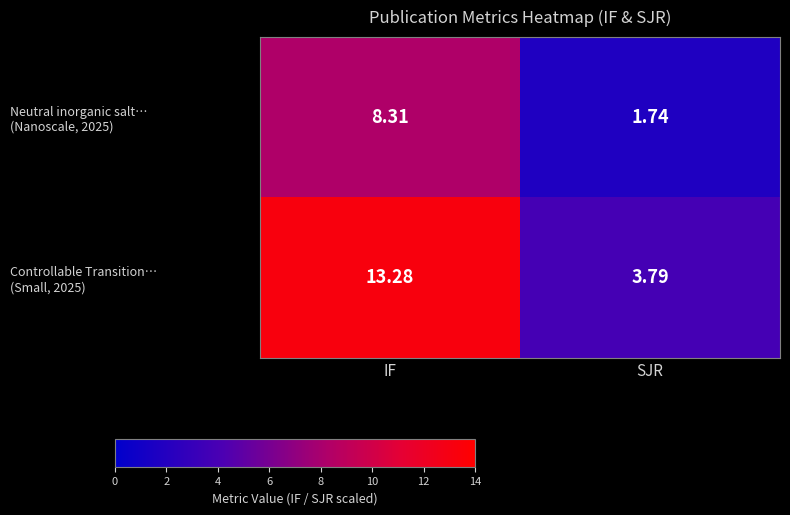

At which category does the chart reach its peak across all series?

IF